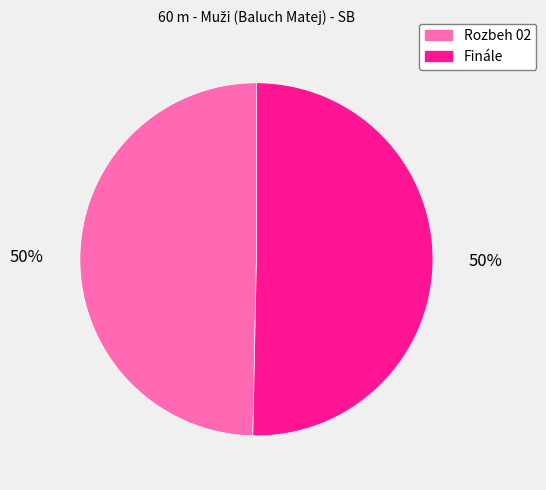

How many slices are in this pie chart?

2